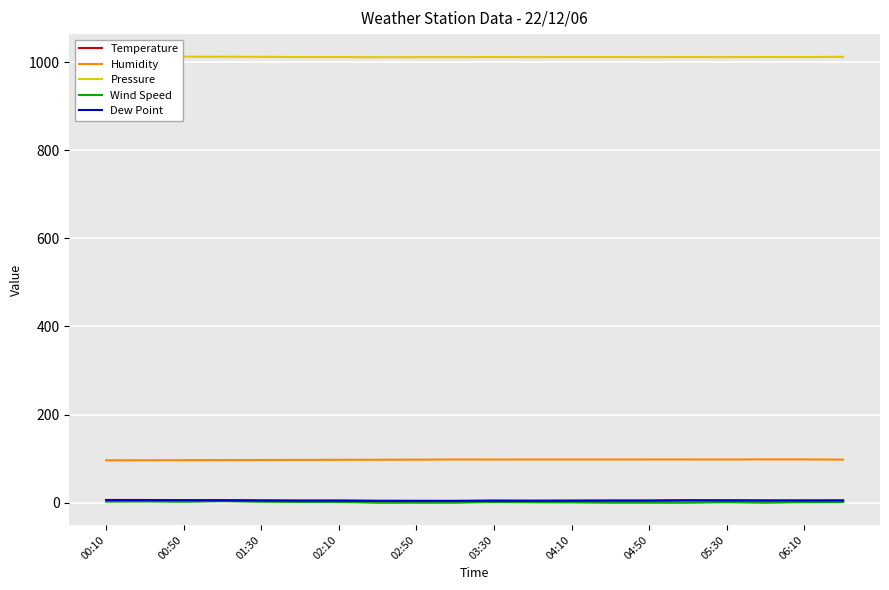

What are all the series names shown in the legend?

Temperature, Humidity, Pressure, Wind Speed, Dew Point